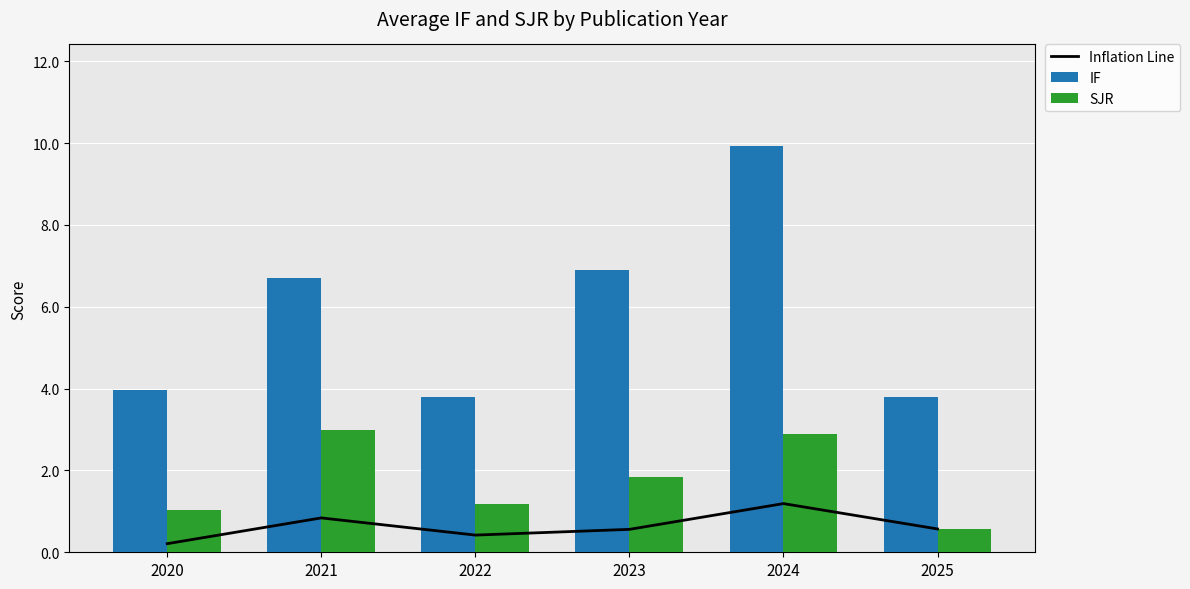

What is the total value across all series at 2024?

14.0